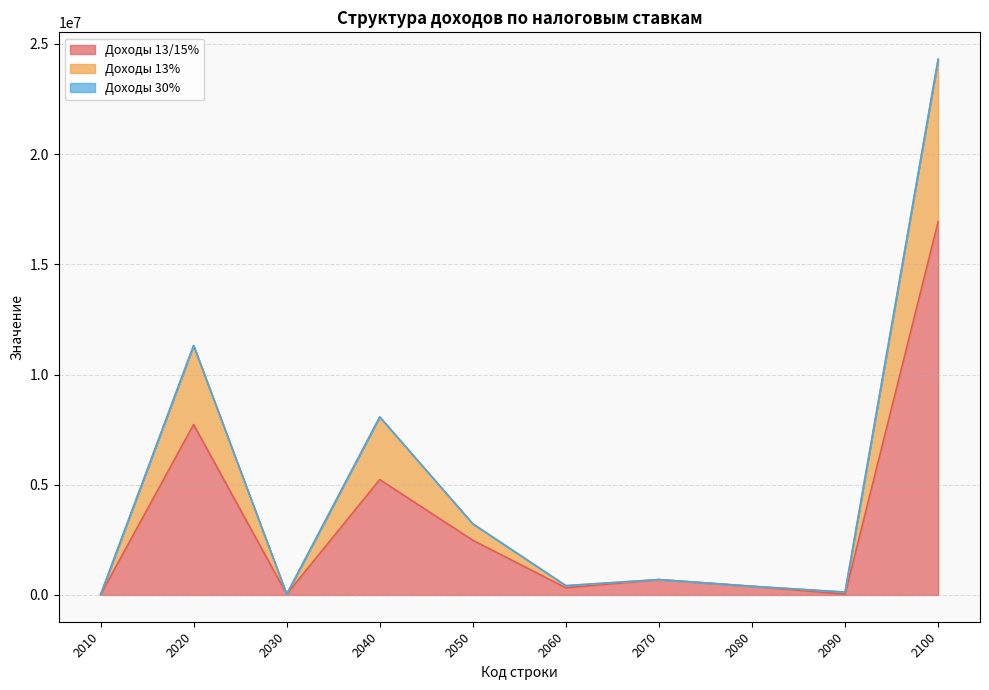

What is the smallest value displayed?

8191